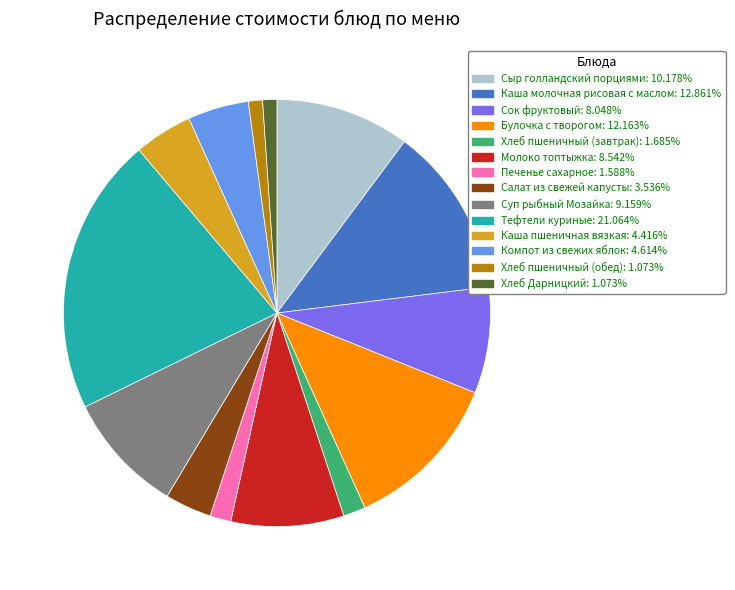

Approximately how many times larger is the value at Тефтели куриные compared to Салат из свежей капусты?

6.0